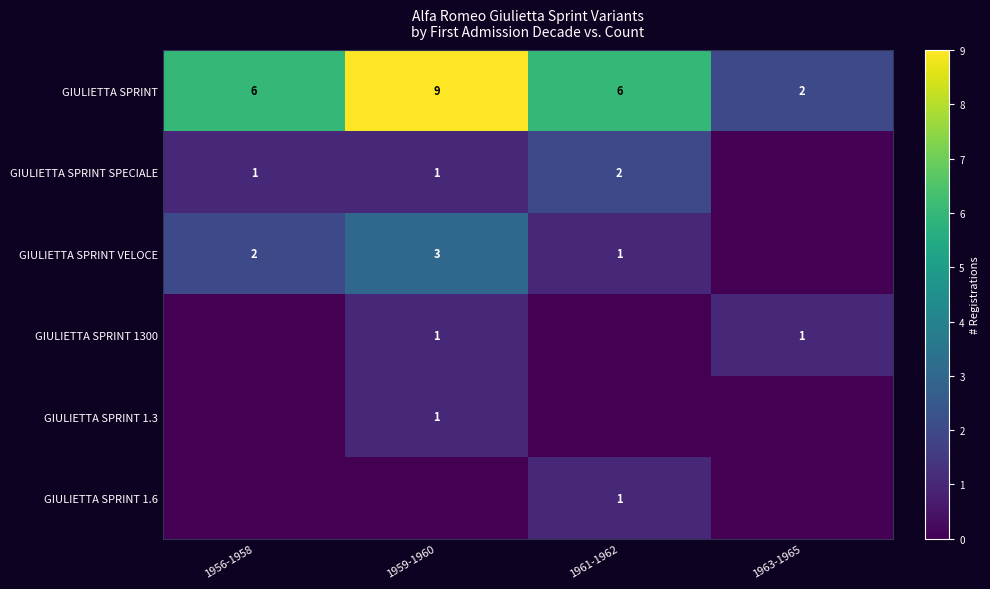

Is it true that GIULIETTA SPRINT VELOCE equals 2 at 1956-1958?

True